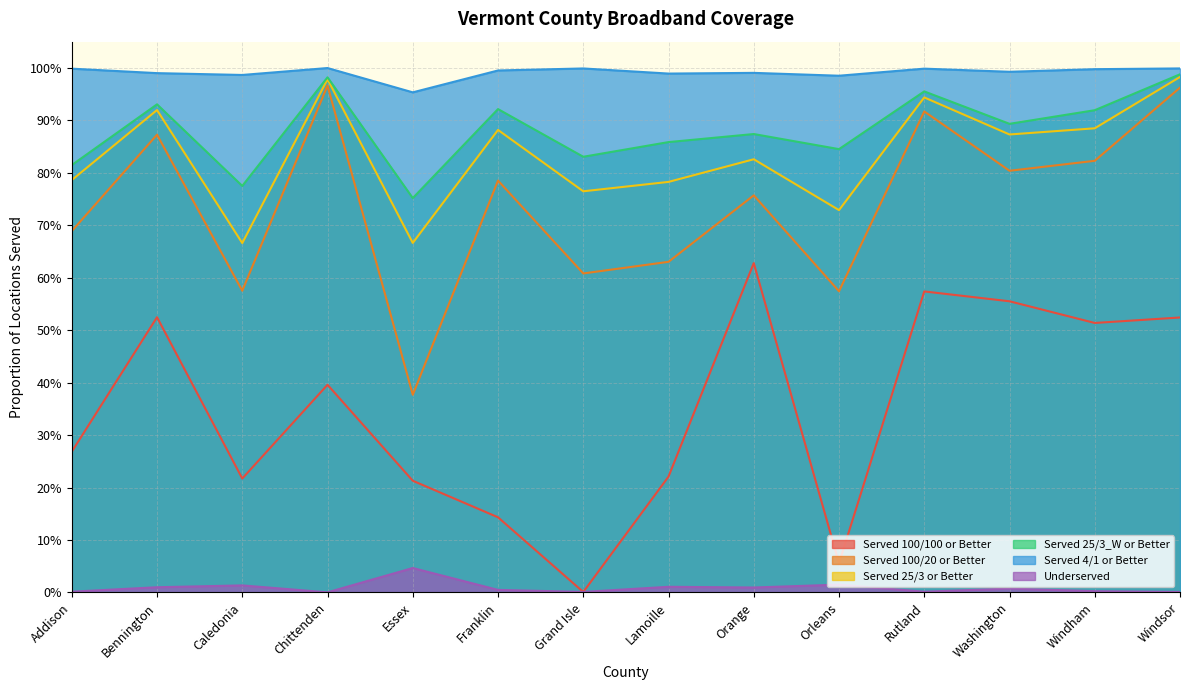

What is the approximate value of Served 25/3 or Better at Washington?

0.9